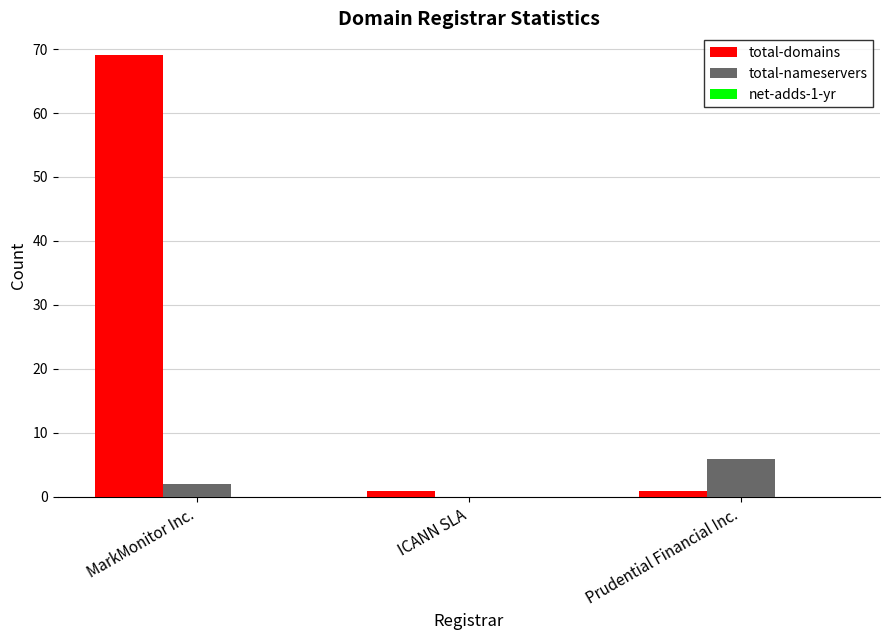

What is the highest value of the total-domains series?

69